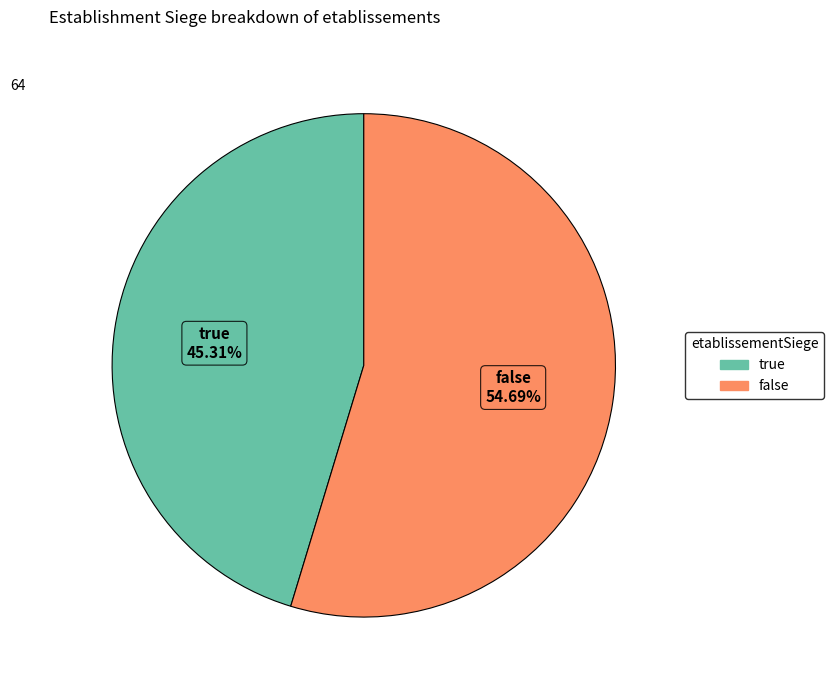

Count the number of slices in the pie.

2